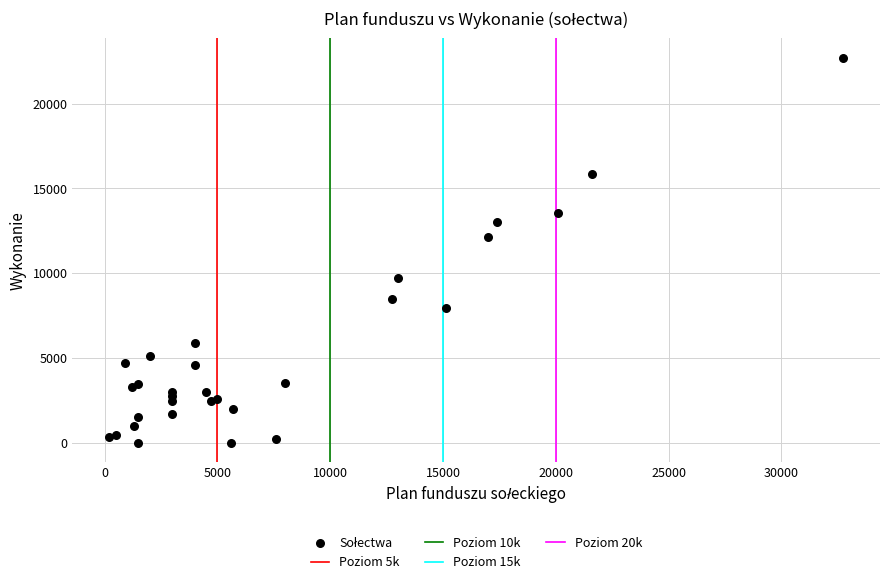

What Y value in the scatter plot is closest to 11353?

12162.6